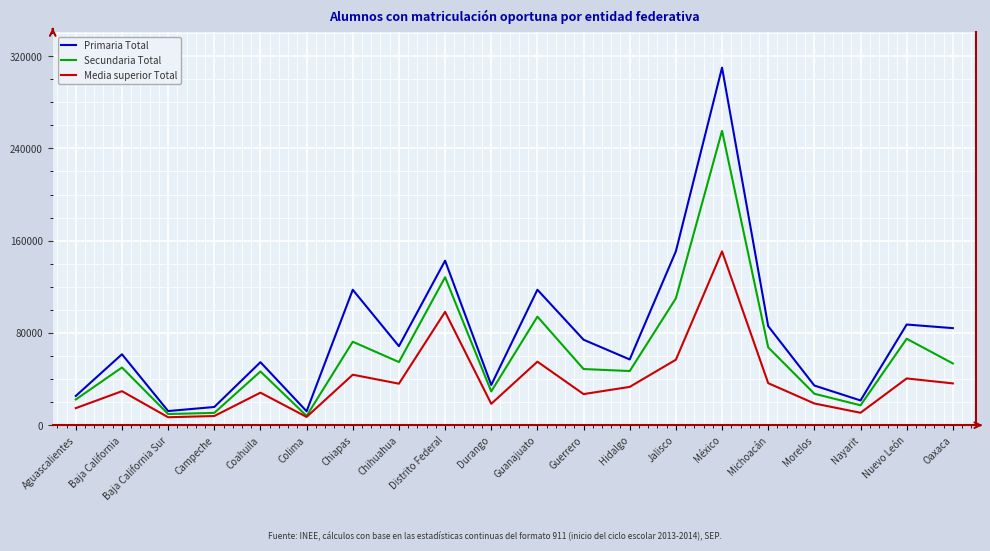

True or false: Media superior Total and Primaria Total cross at least once.

False